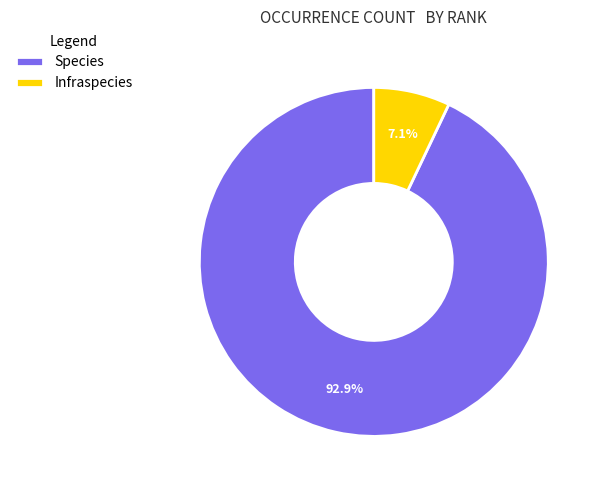

The Species slice represents 93% of the pie. True or false?

True